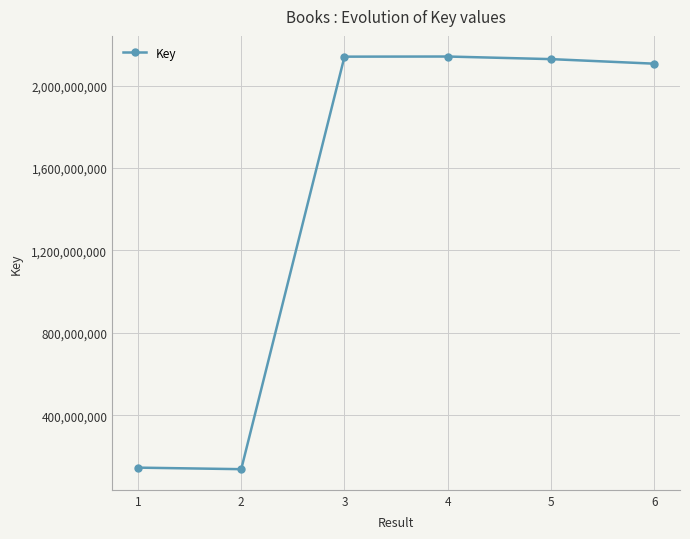

What is the minimum value shown in the chart?

137868915